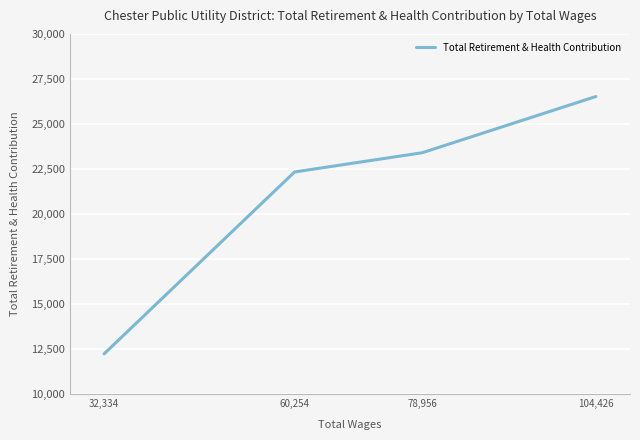

Which has a higher value, 78,956 or 32,334?

78,956